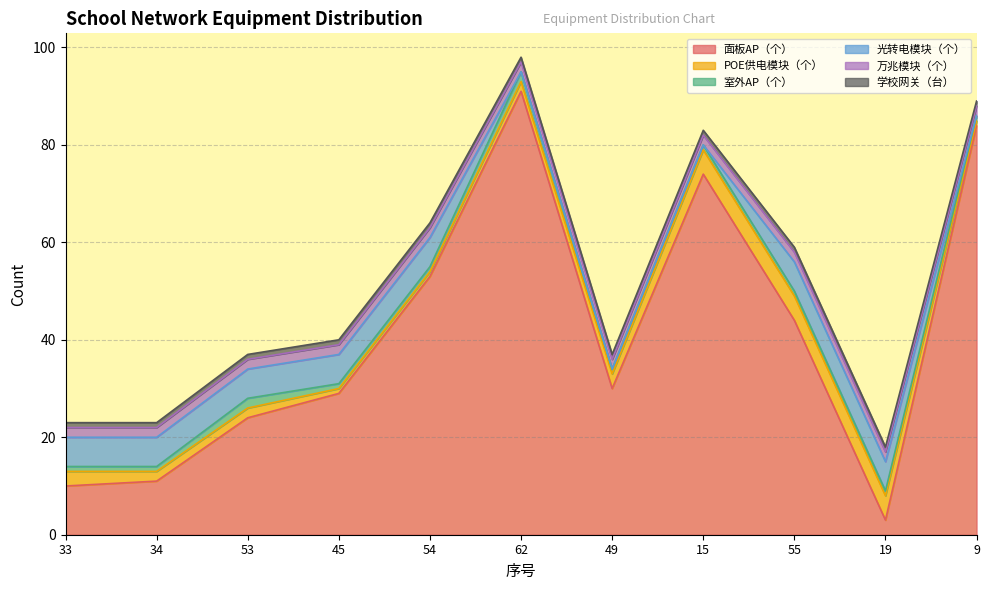

What is the spread (max minus min) of values at 49?

30